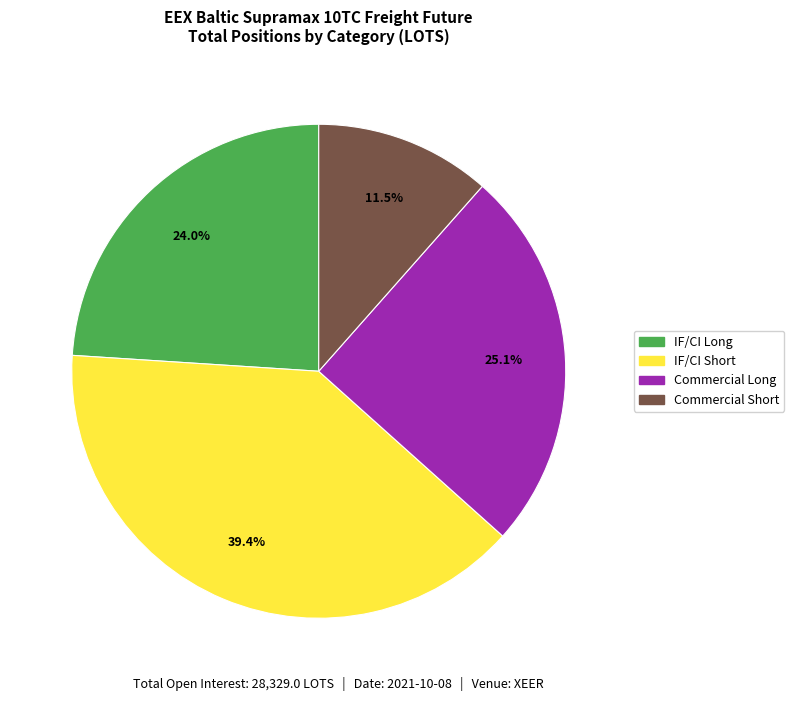

How many slices are in this pie chart?

4